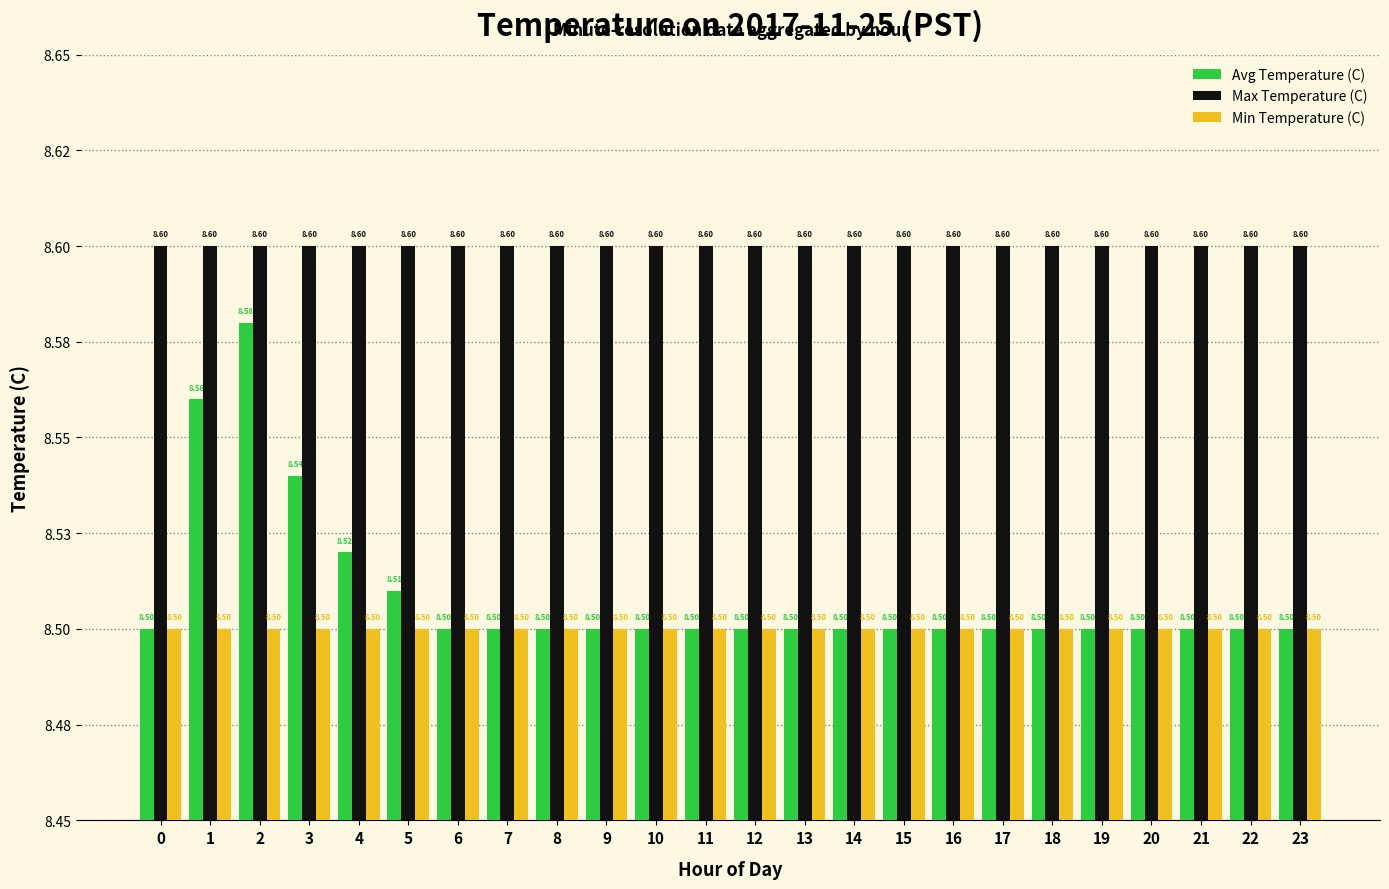

Read the Avg Temperature (C) value at 21.

8.5